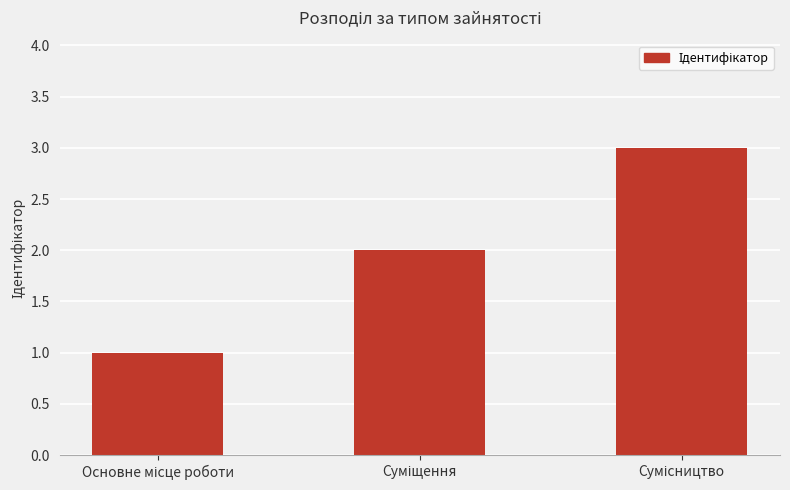

What is the maximum value shown in the chart?

3